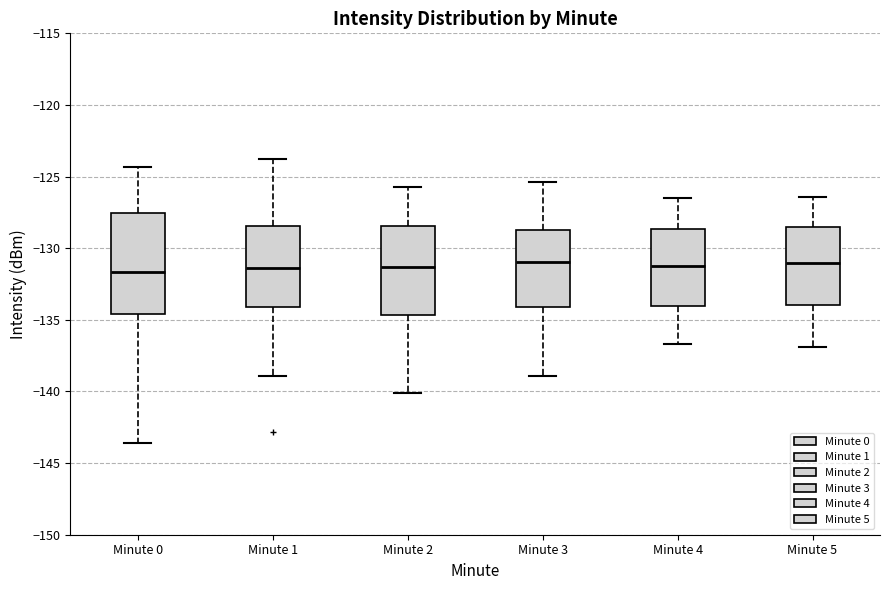

Reading left to right, transcribe this box plot: for each box, give where its median line is, the range the box spans, and where its two whiskers end, as read against the y-axis. The values are not printed on the chart, so give them approximately, as read against the axis.

Minute 0: median -131.5, box -134.5 to -127.5, whiskers -143.5 to -124.5
Minute 1: median -131.5, box -134.0 to -128.5, whiskers -139.0 to -124.0
Minute 2: median -131.5, box -134.5 to -128.5, whiskers -140.0 to -125.5
Minute 3: median -131.0, box -134.0 to -128.5, whiskers -139.0 to -125.5
Minute 4: median -131.0, box -134.0 to -128.5, whiskers -136.5 to -126.5
Minute 5: median -131.0, box -134.0 to -128.5, whiskers -137.0 to -126.5